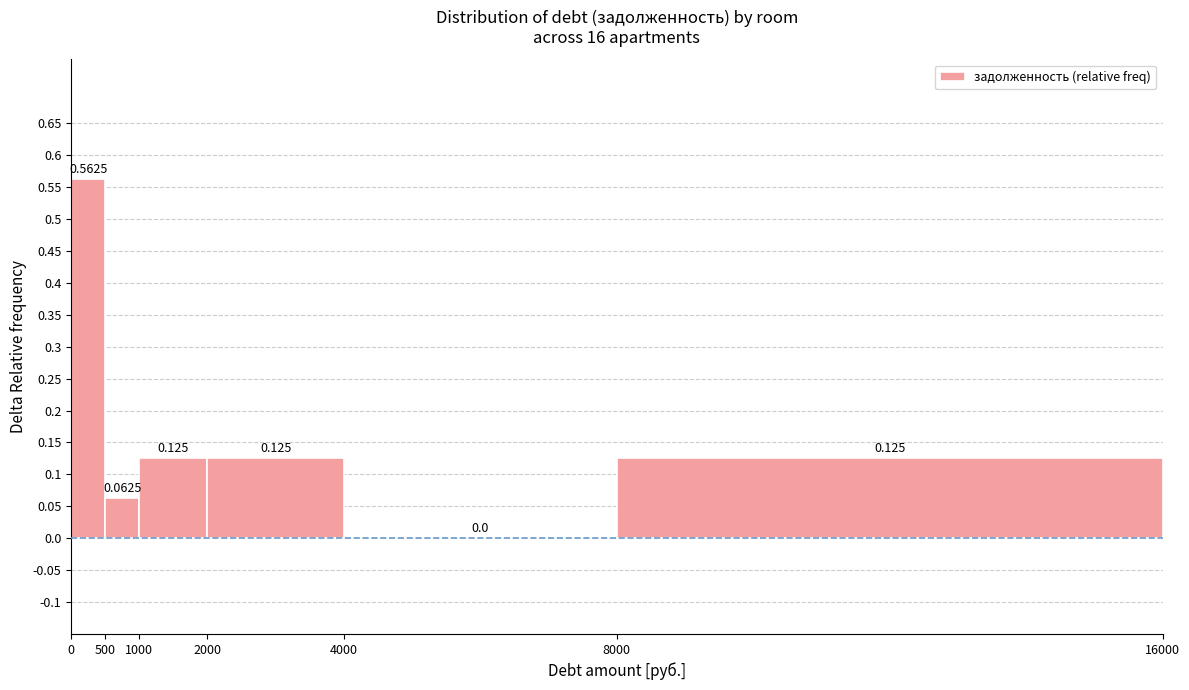

Over which range of the x-axis is the bar tallest?

0 to 500